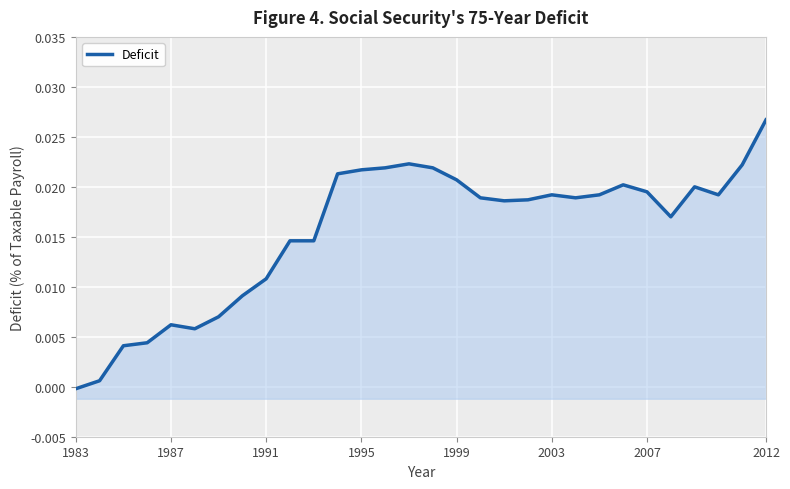

How many values are below zero?

1